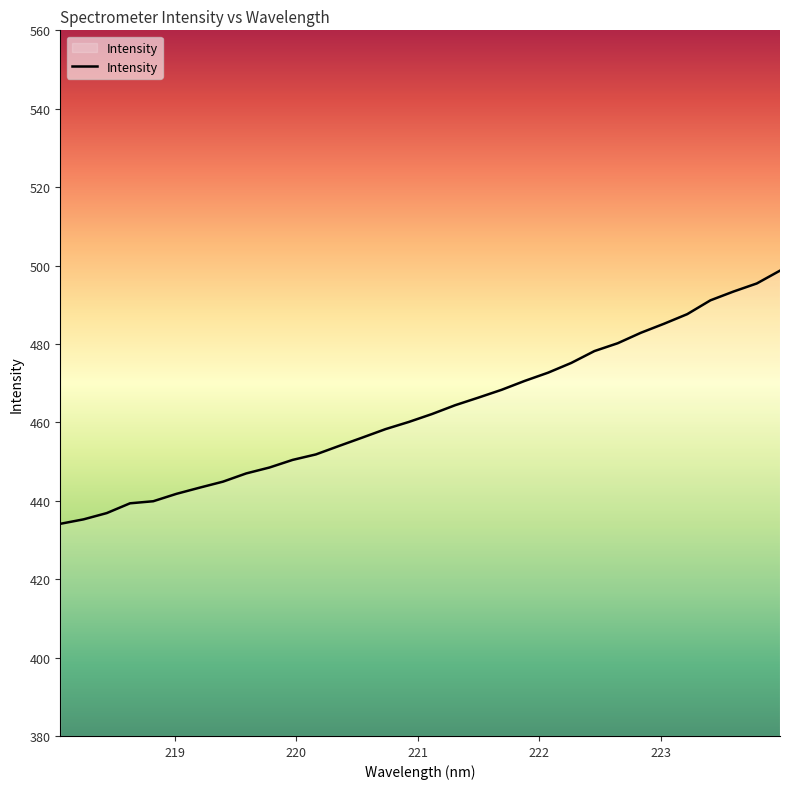

What is the smallest value displayed?

434.1